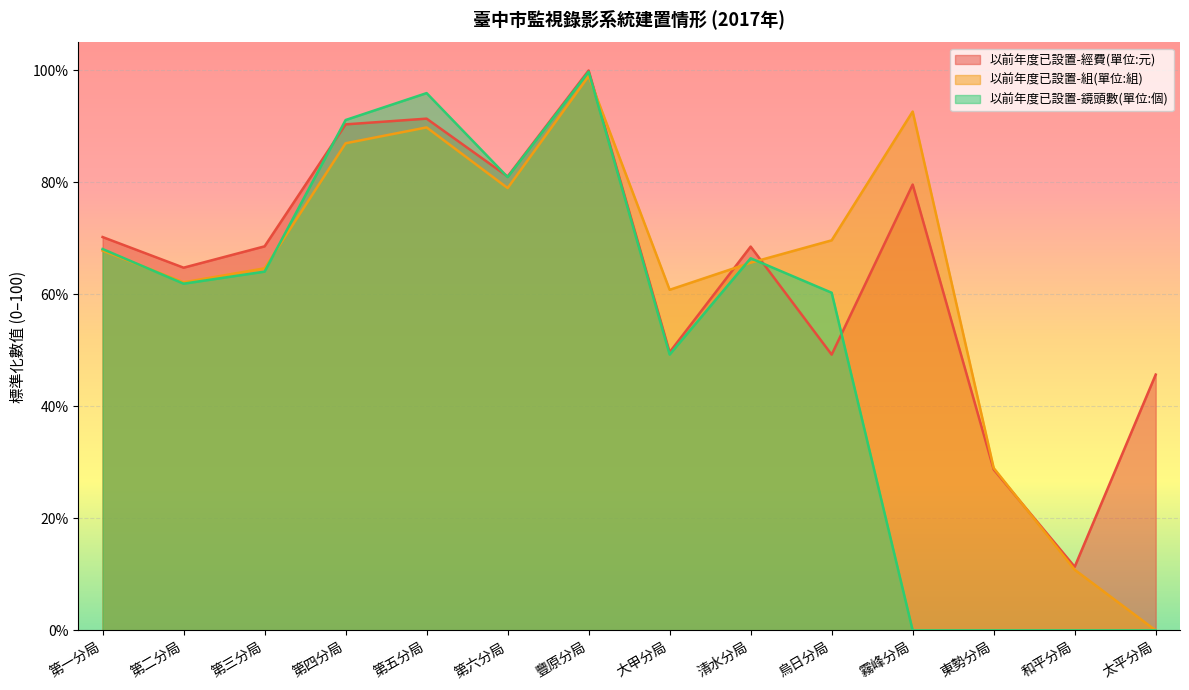

What is the greatest value displayed?

100.0